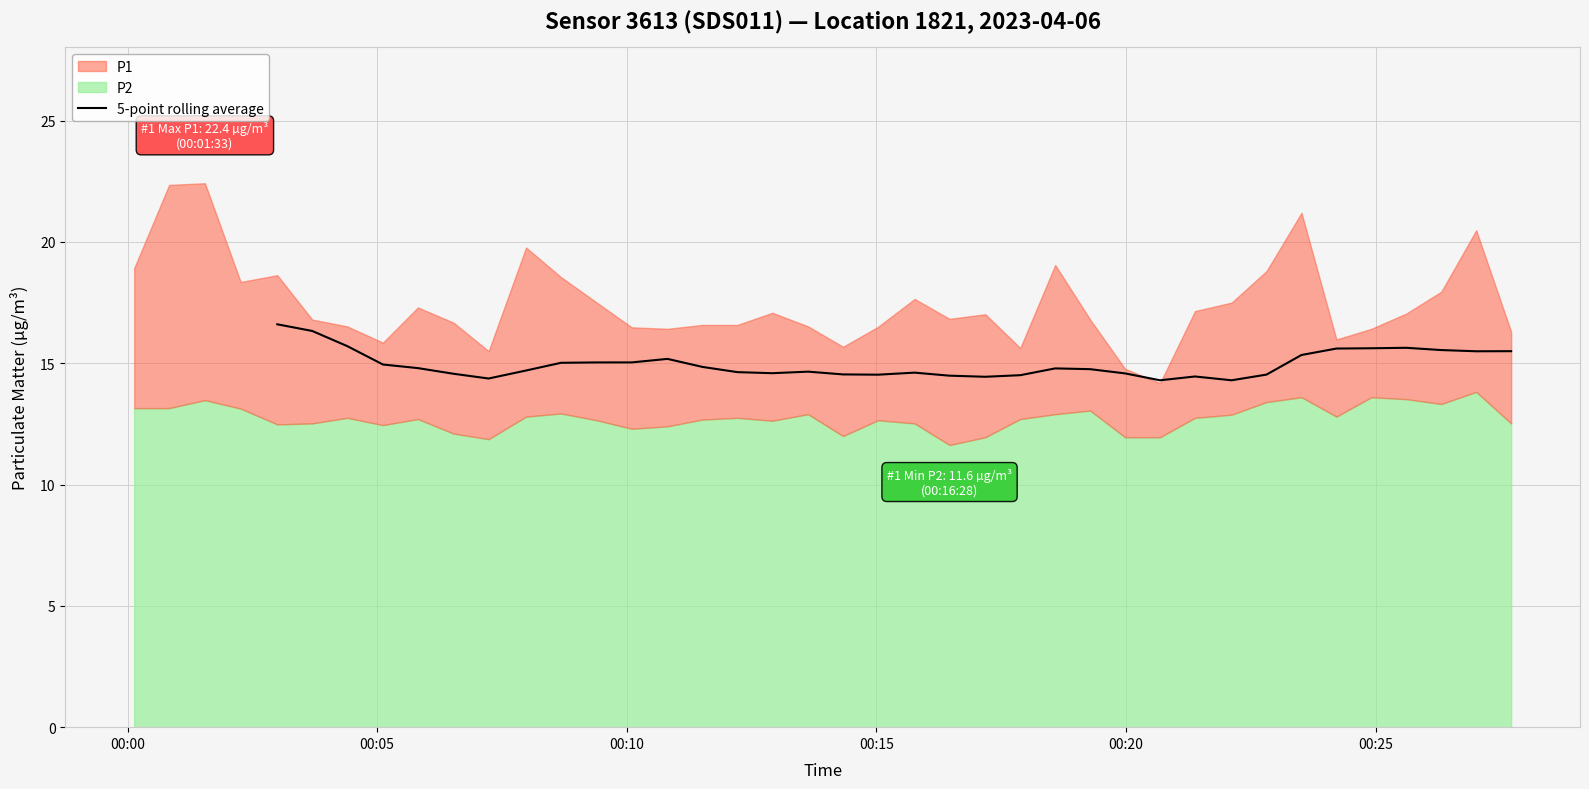

What is the highest value of the 5-point rolling average series?

16.6